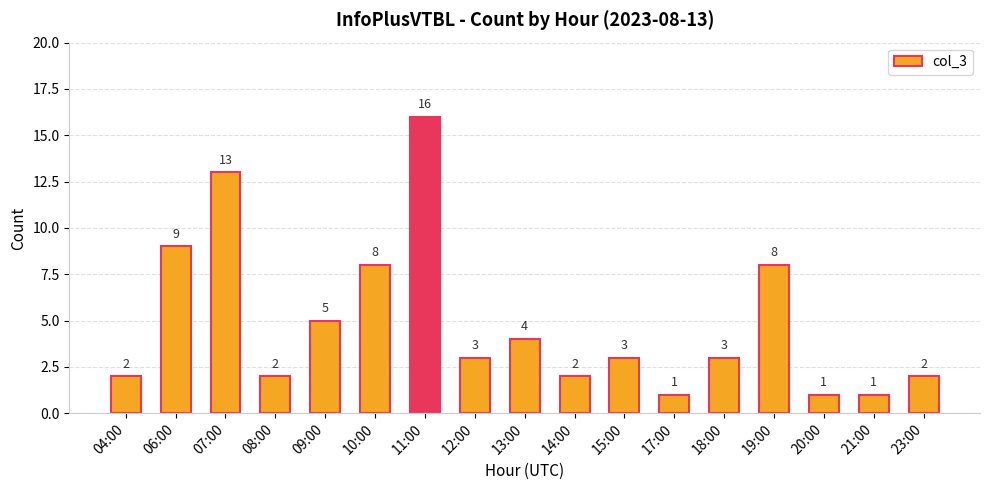

What is the label of the 4th bar from the left?

08:00